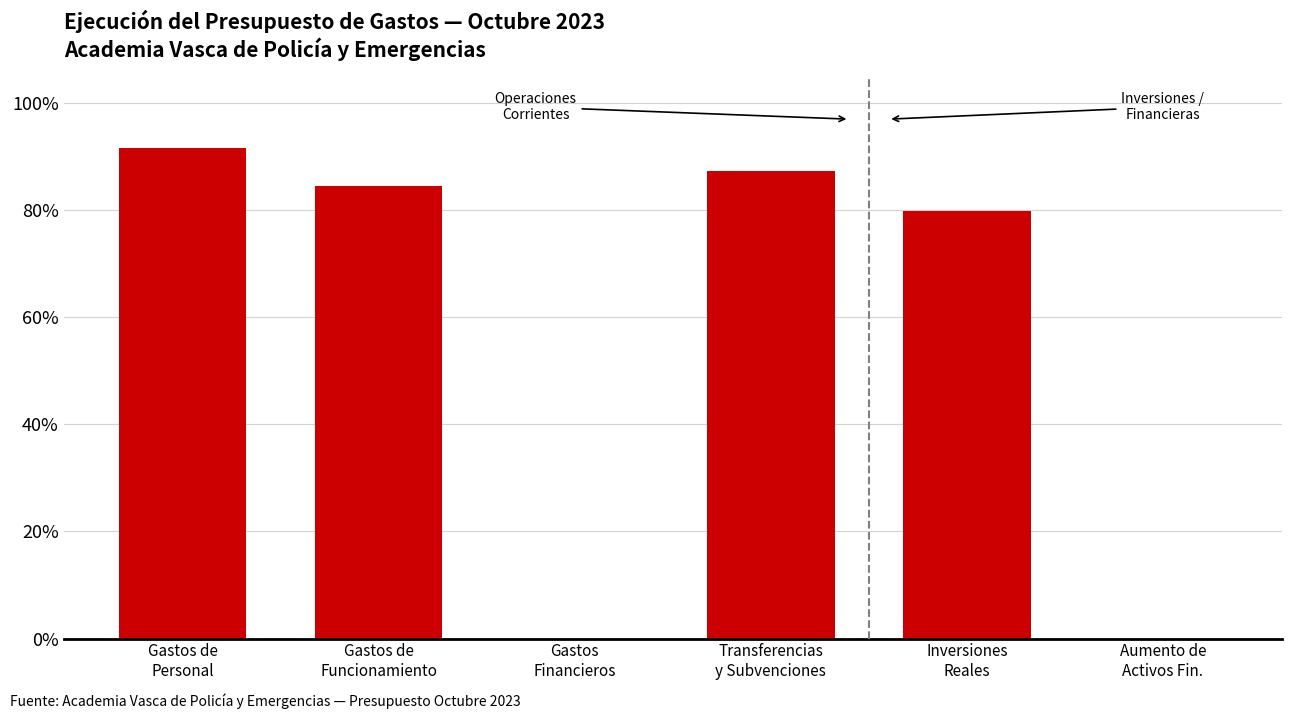

What is the sum of all values?

343.3